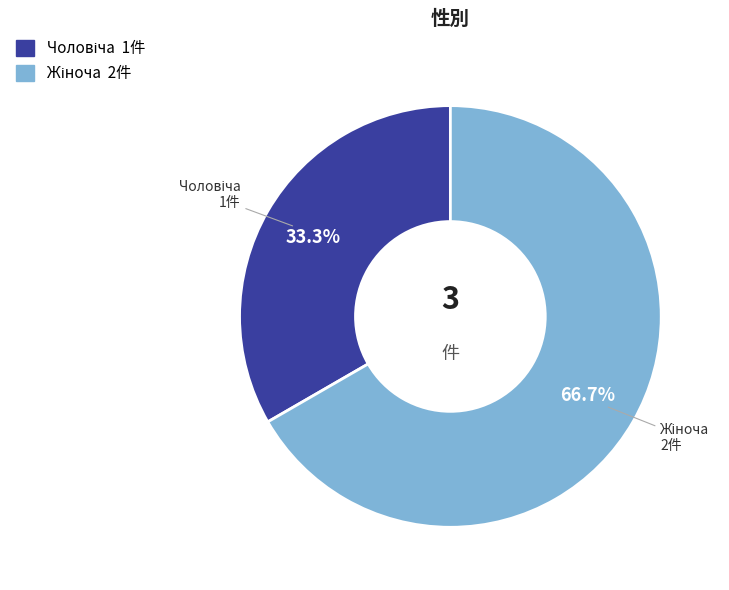

To the nearest percent, what is the combined percentage of Чоловіча and Жіноча?

100%